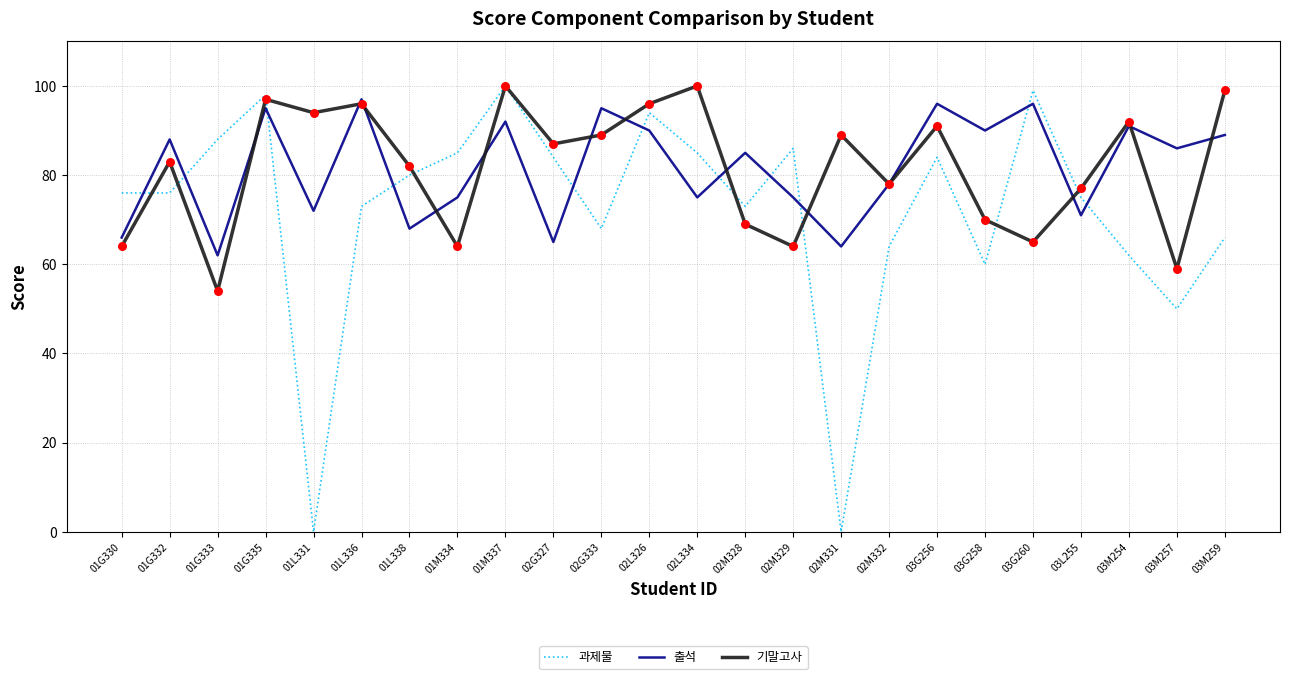

What are all the series names shown in the legend?

과제물, 출석, 기말고사